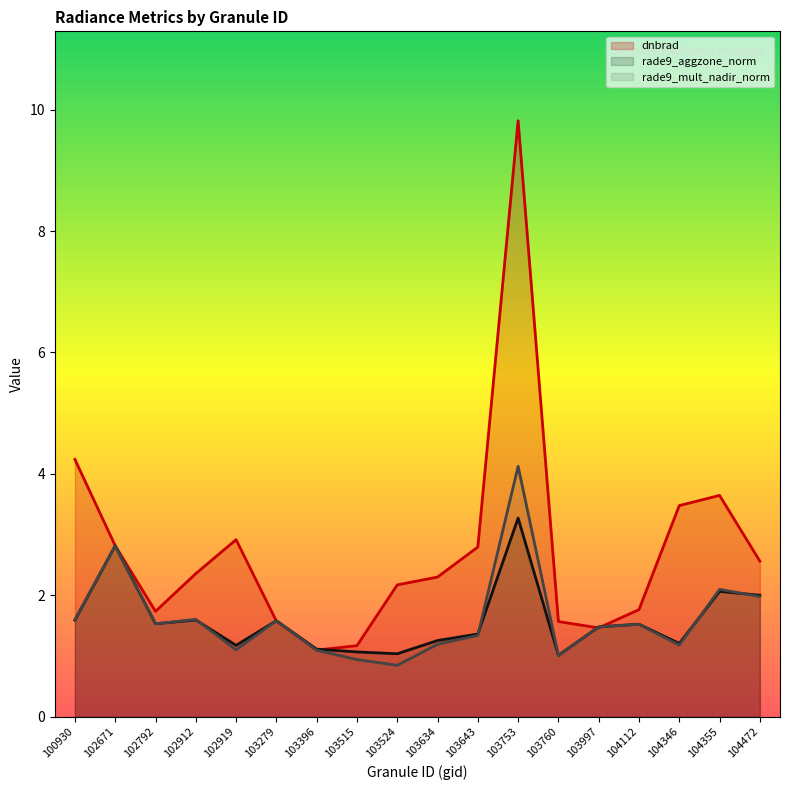

At which label does rade9_aggzone_norm reach its minimum?

103760